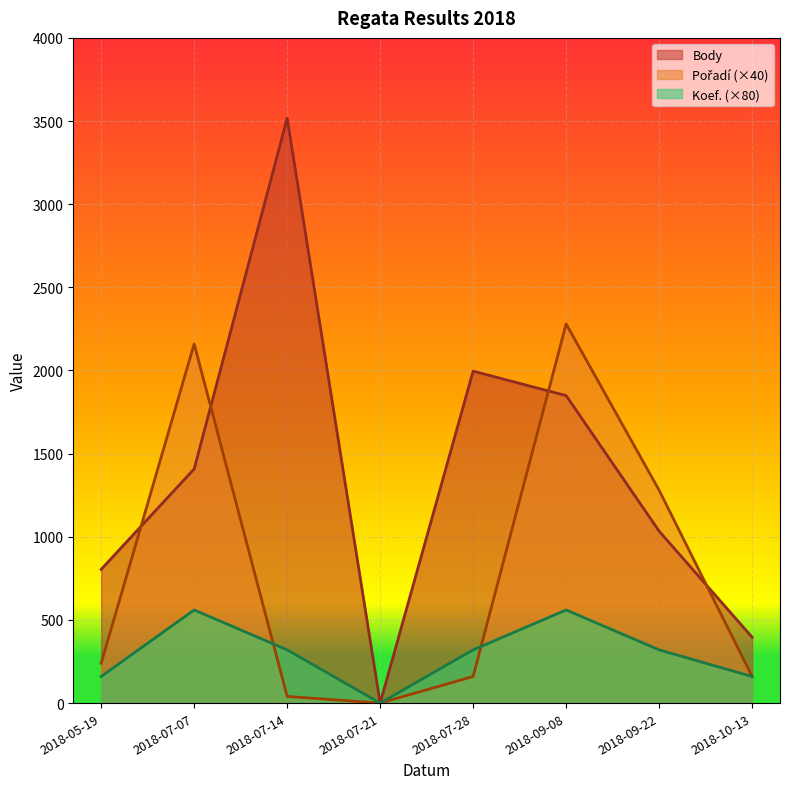

Between 2018-07-14 and 2018-09-08, which is larger?

2018-07-14